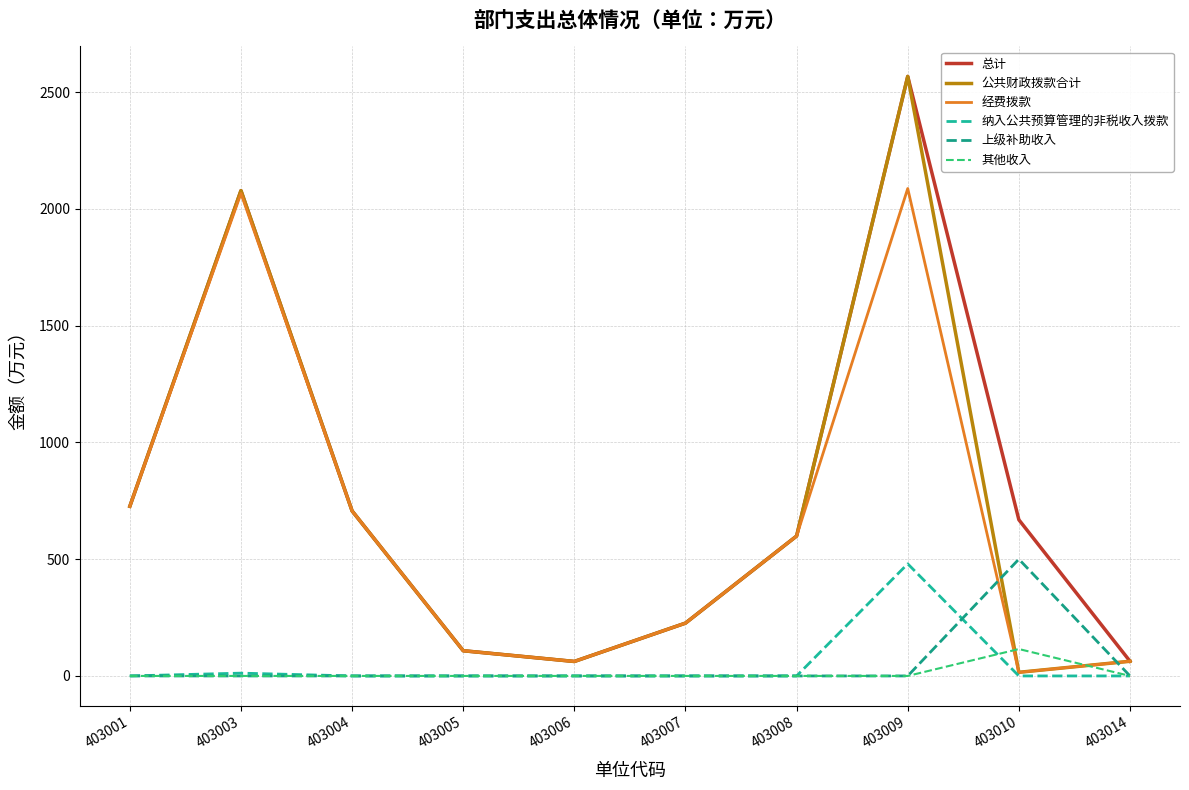

Which series has the largest total across all categories?

总计